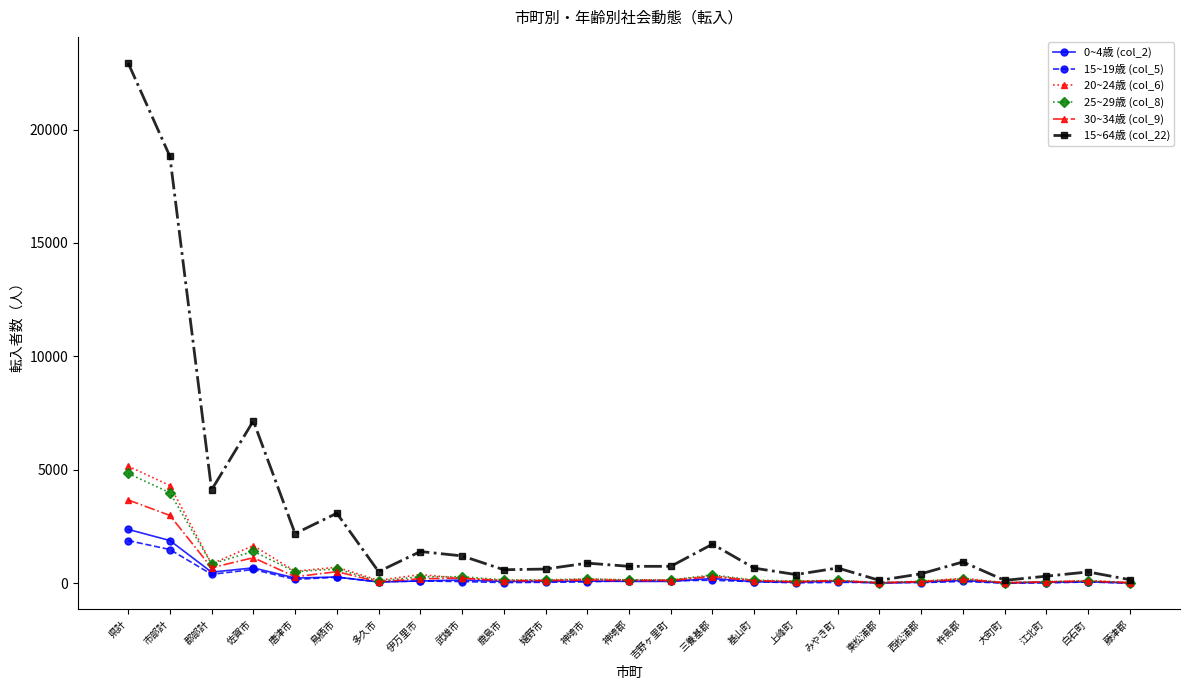

At how many categories does at least one series exceed 14144?

2